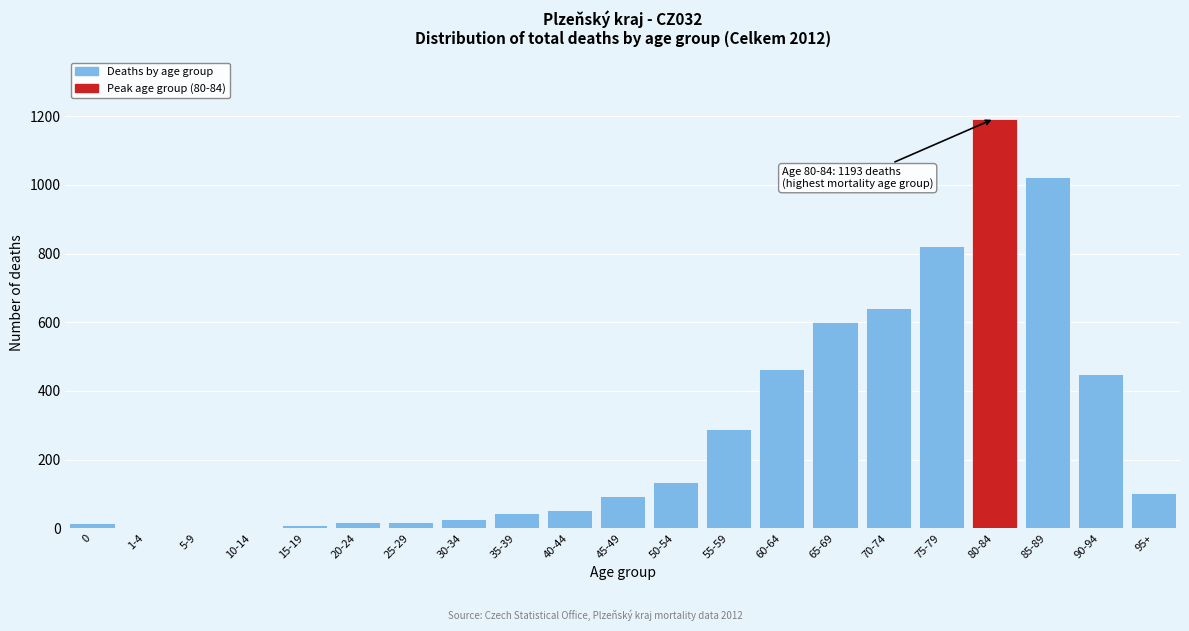

What is the sum of all values?

6003